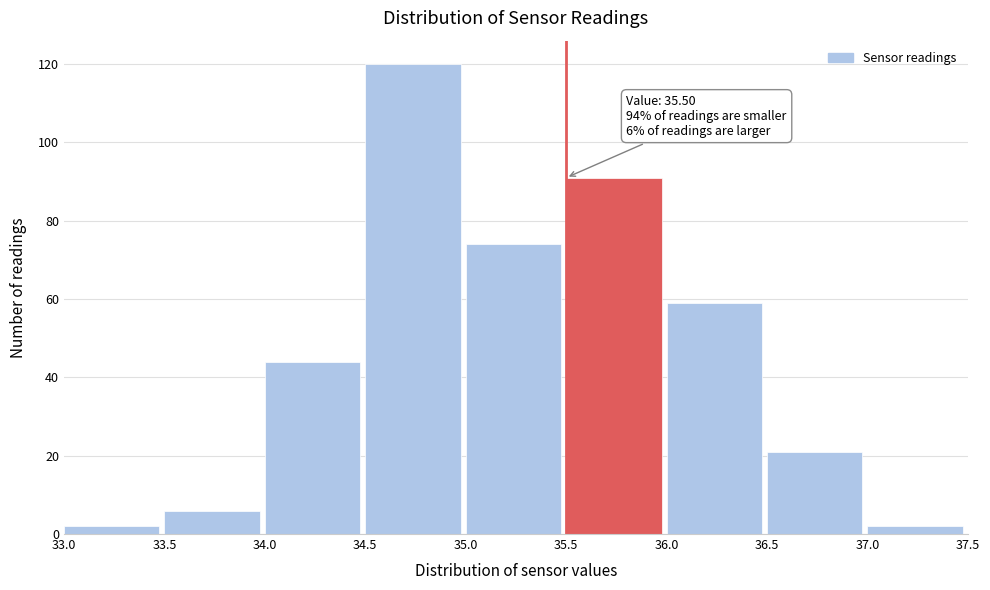

Which range on the x-axis has the tallest bar?

34.5 to 35.0